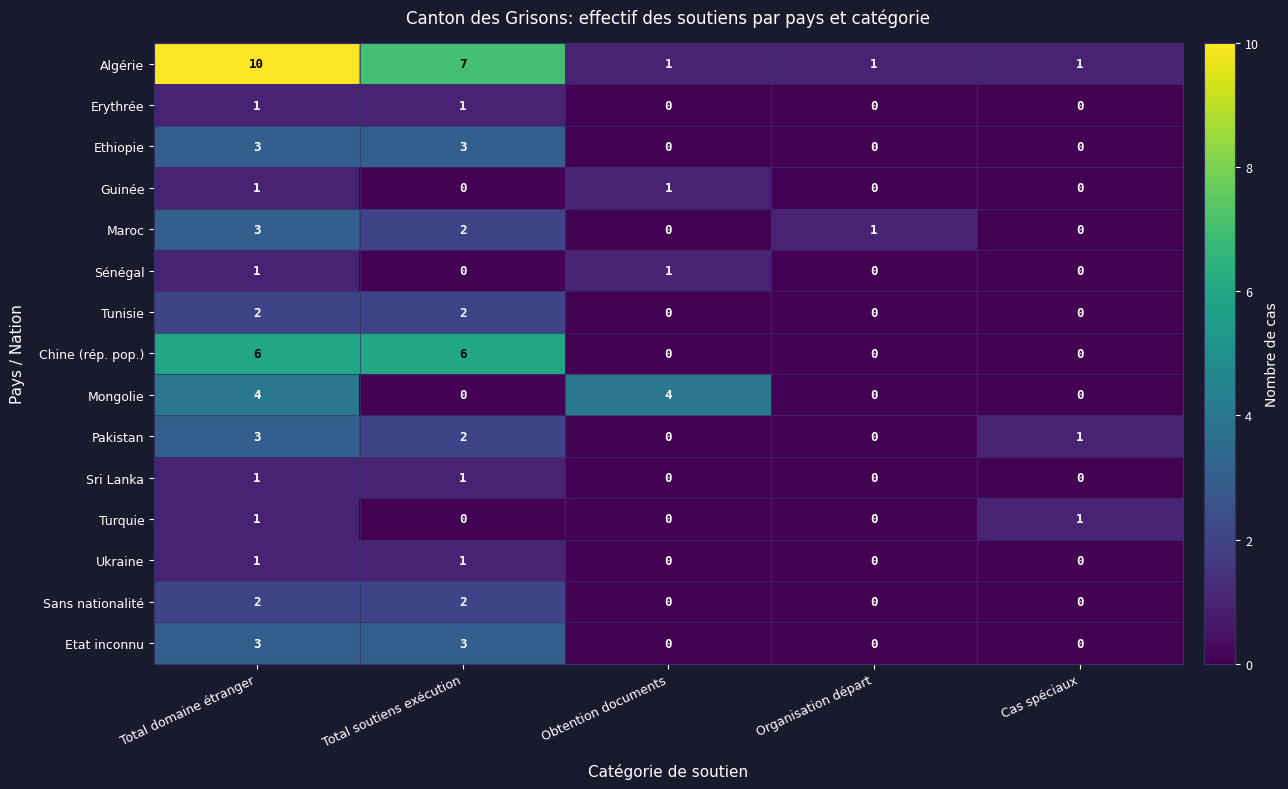

The value of Chine (rép. pop.) at Total soutiens exécution is 6. True or false?

True